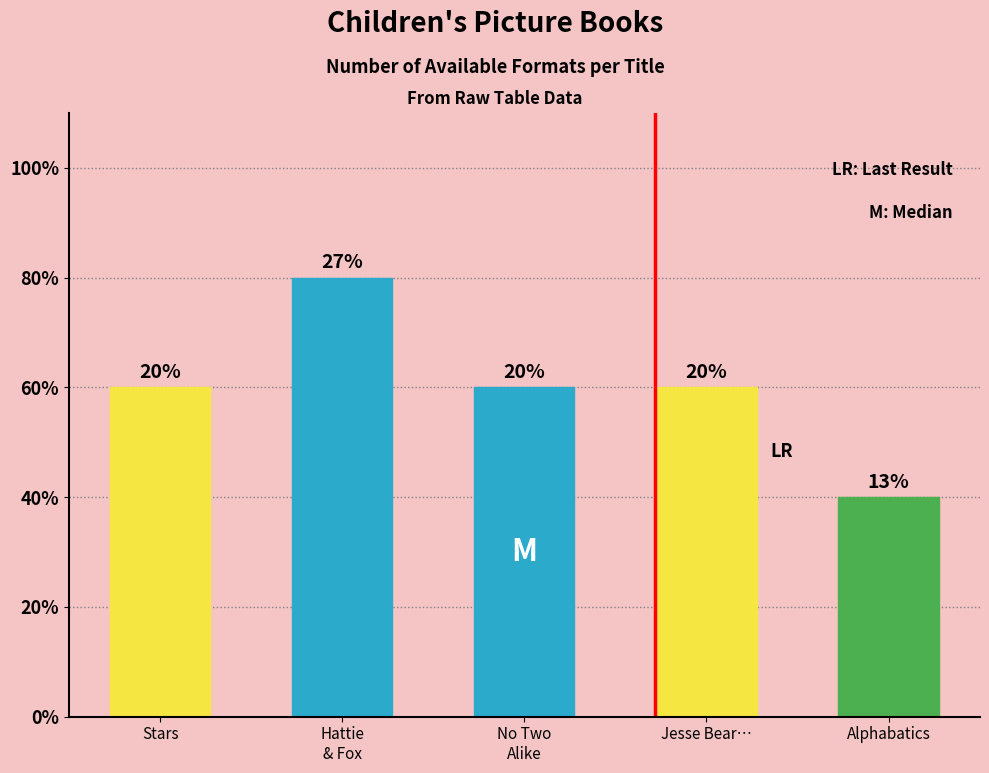

Approximately how many times larger is the value at Jesse Bear, What Will You Wear? compared to Alphabatics?

1.5